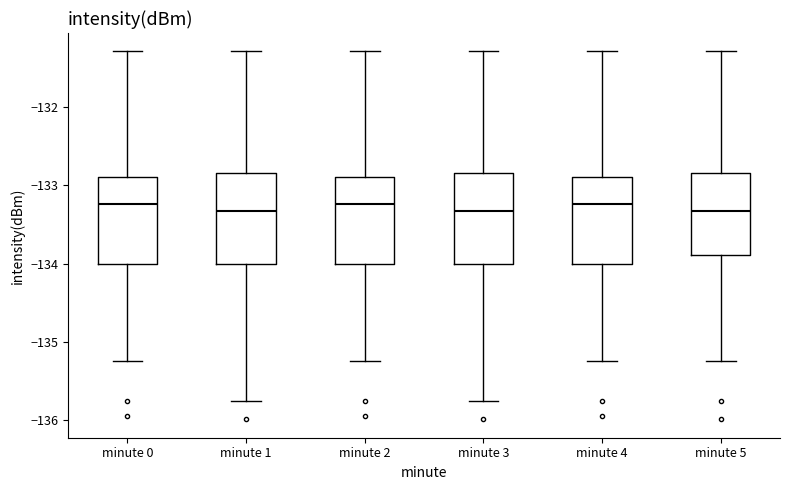

Reading left to right, read every box against the y-axis: the position of its median line, the range the box covers, and the ends of its whiskers. The values are not printed on the chart, so give them approximately, as read against the axis.

minute 0: median -133.2, box -134.0 to -132.9, whiskers -135.2 to -131.3
minute 1: median -133.3, box -134.0 to -132.8, whiskers -135.8 to -131.3
minute 2: median -133.2, box -134.0 to -132.9, whiskers -135.2 to -131.3
minute 3: median -133.3, box -134.0 to -132.8, whiskers -135.8 to -131.3
minute 4: median -133.2, box -134.0 to -132.9, whiskers -135.2 to -131.3
minute 5: median -133.3, box -133.9 to -132.8, whiskers -135.2 to -131.3